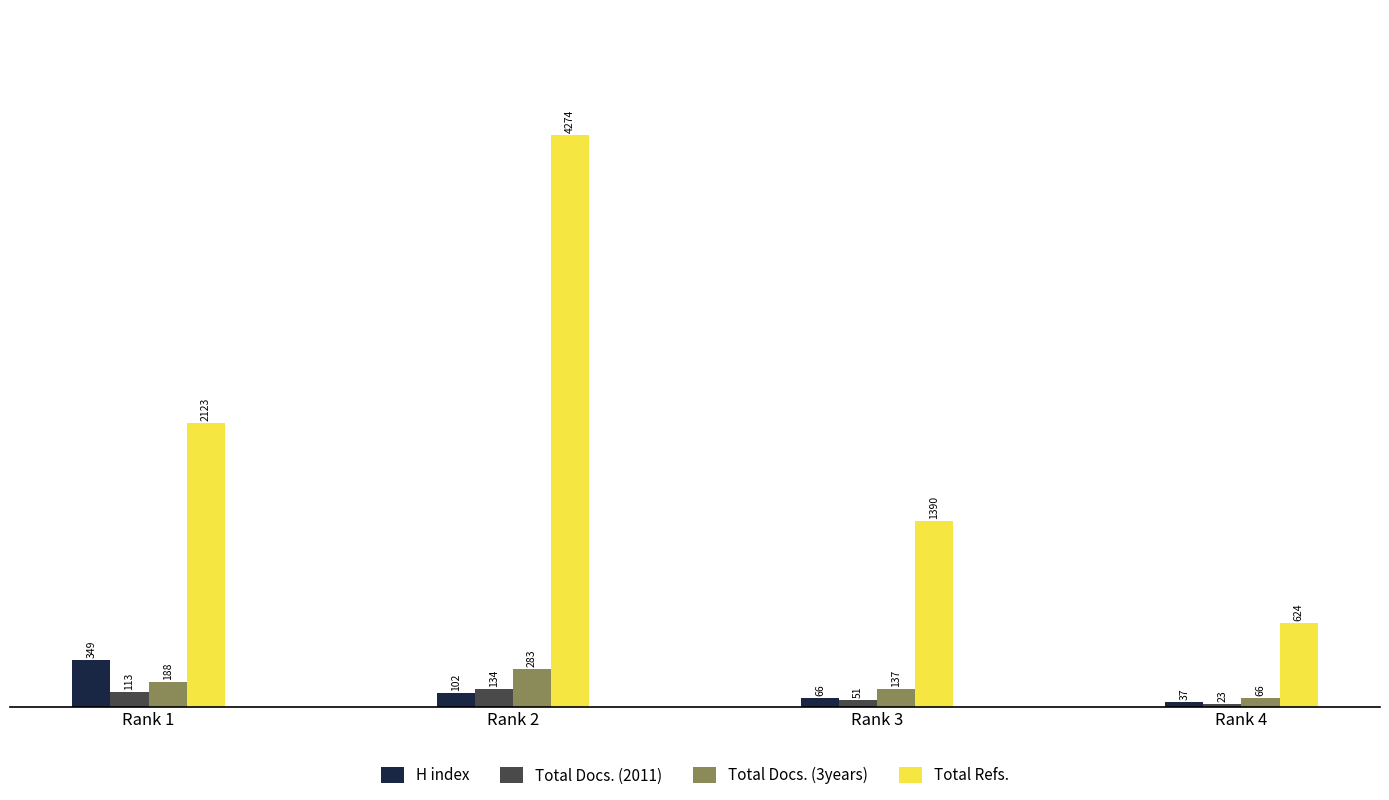

Rank the series by their maximum value, from lowest to highest.

Total Docs. (2011), Total Docs. (3years), H index, Total Refs.